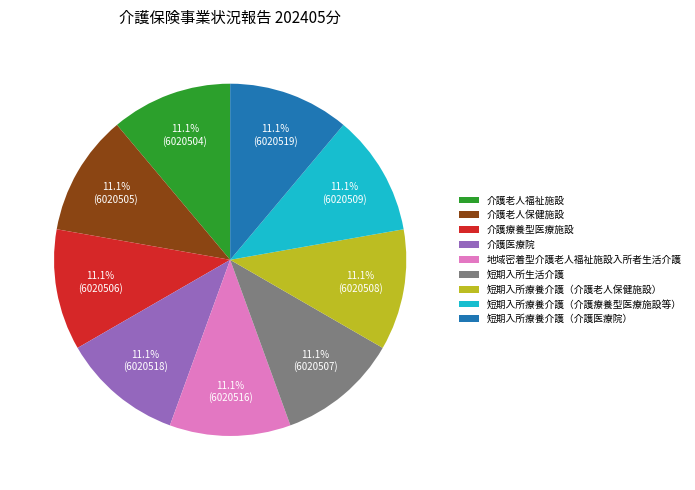

True or false: 介護老人福祉施設 accounts for 3% of the total.

False